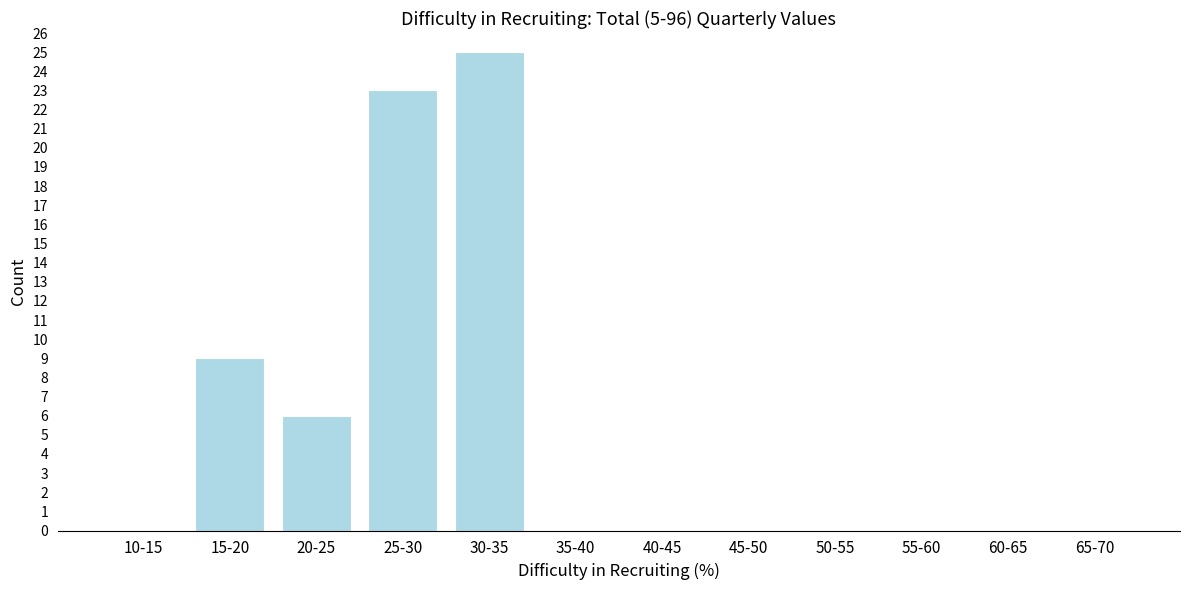

Reading left to right, what are all the values shown in this chart?

10-15=0	15-20=9	20-25=6	25-30=23	30-35=25	35-40=0	40-45=0	45-50=0	50-55=0	55-60=0	60-65=0	65-70=0